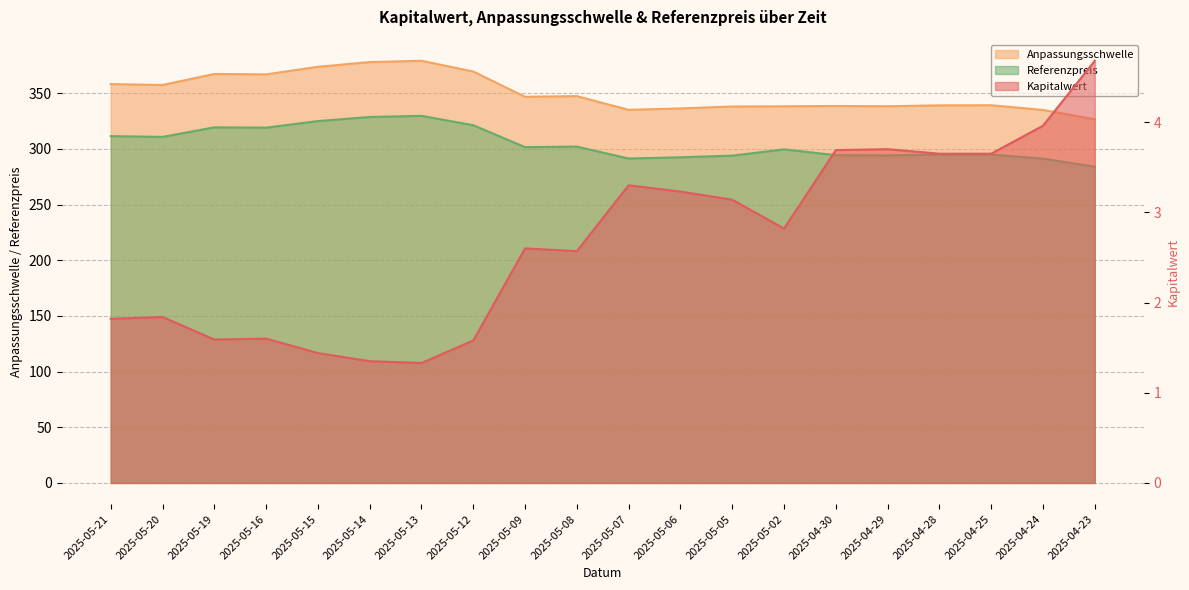

Where does the Anpassungsschwelle series first go above 346?

2025-05-21